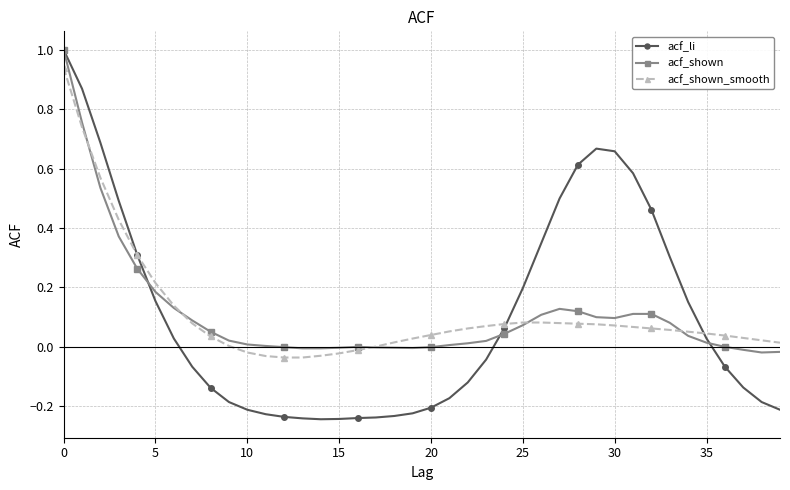

Which series has the largest range (max minus min)?

acf_li